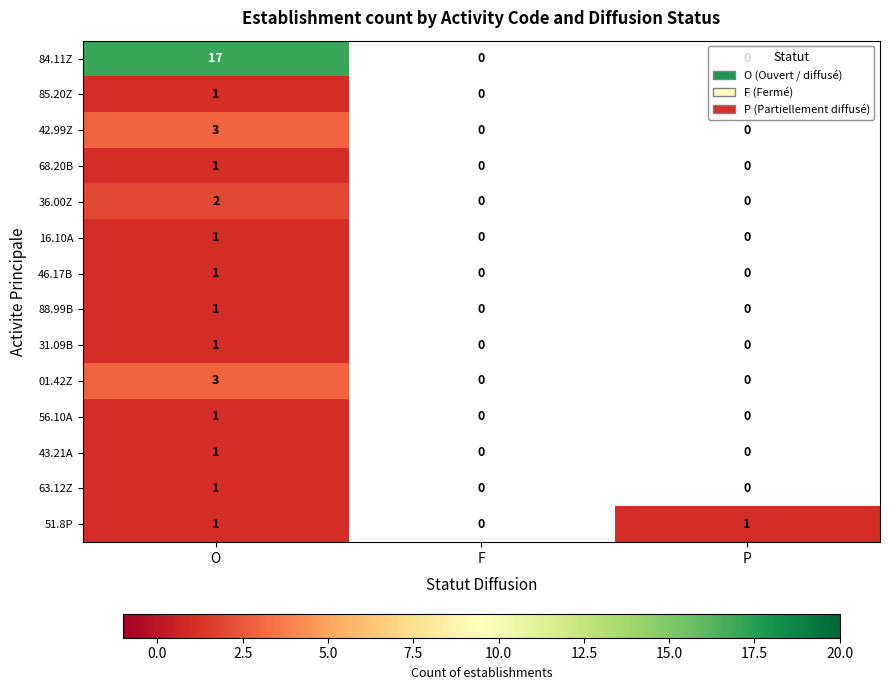

What is the total value across all series at O?

35